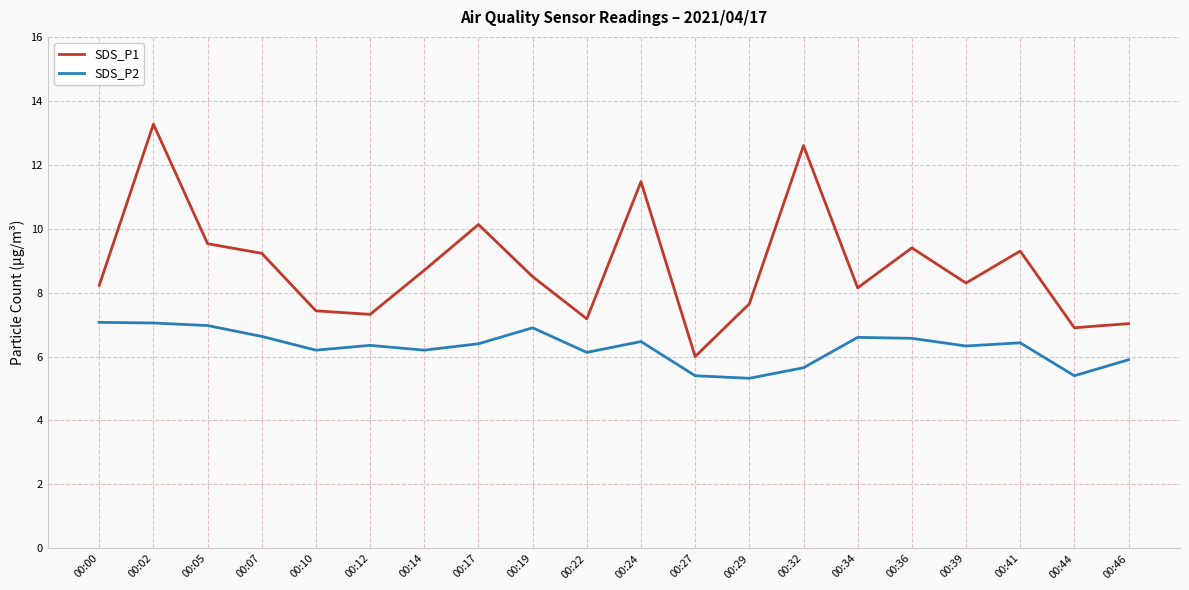

Which category has the lowest value in the SDS_P1 series?

00:27